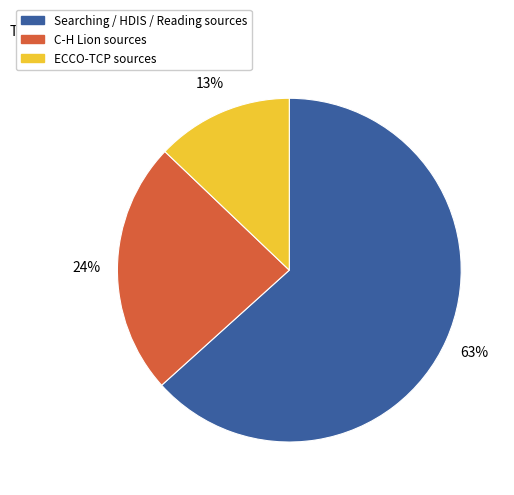

Count the number of slices in the pie.

3